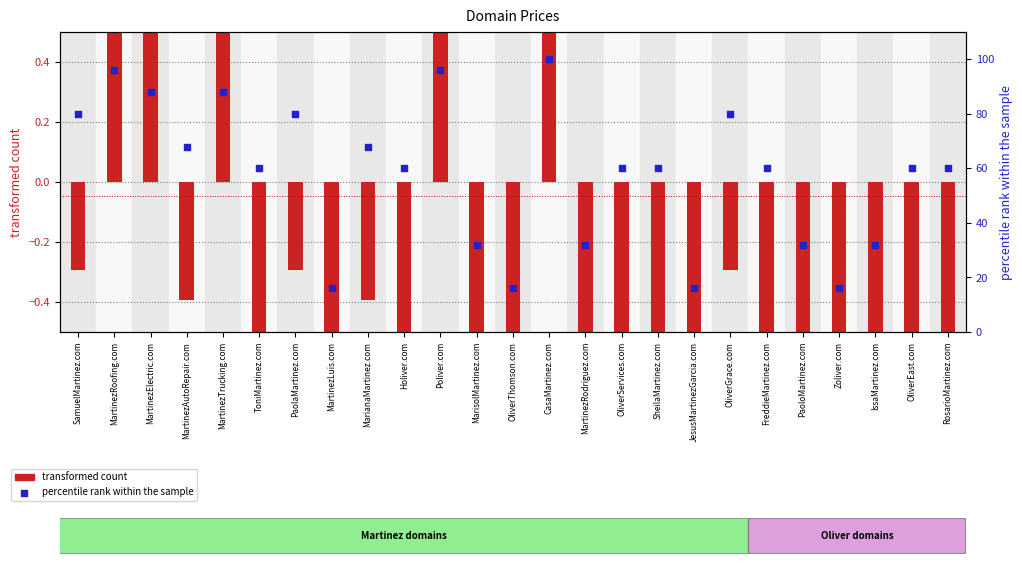

Which series contains the highest Y value?

percentile rank within the sample